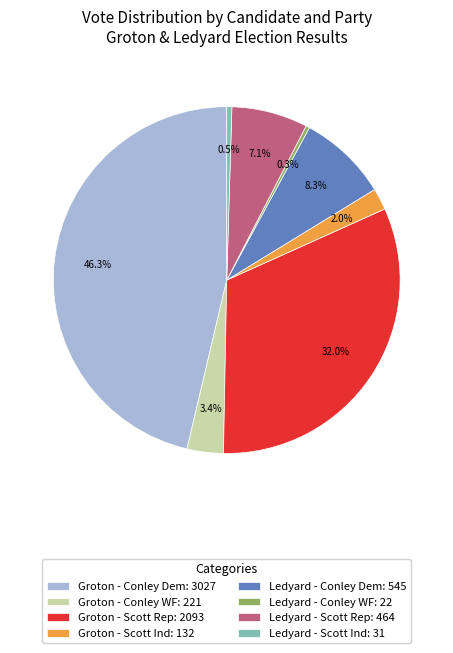

Do Groton - Scott Rep: 2093 and Groton - Conley WF: 221 together represent more than half of the pie?

No